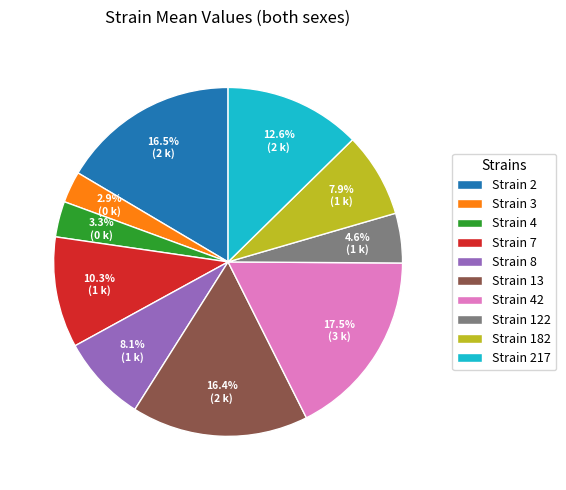

What is the ratio of the value at Strain 3 to the value at Strain 122?

0.6